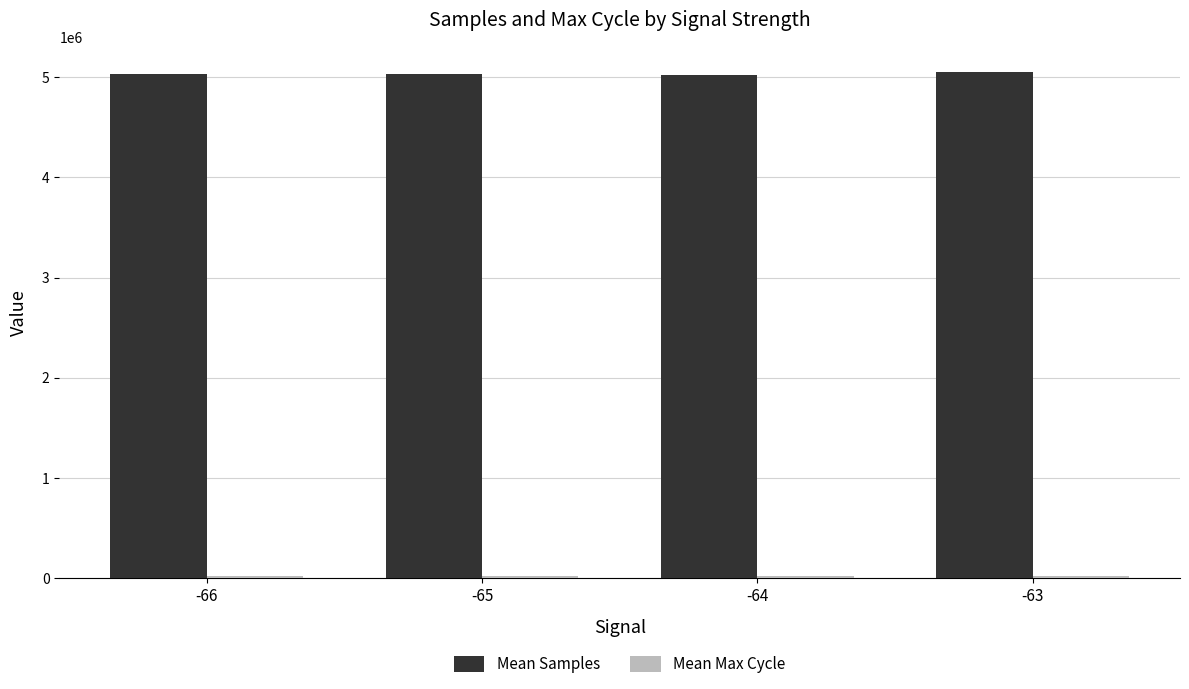

True or false: Mean Samples has a value of 6960221 at -64.

False